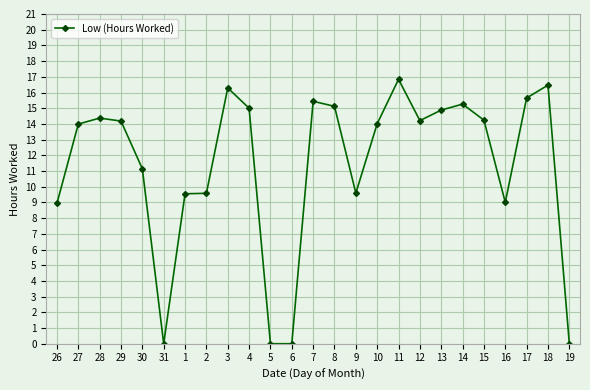

What is the sum of all values?

283.8